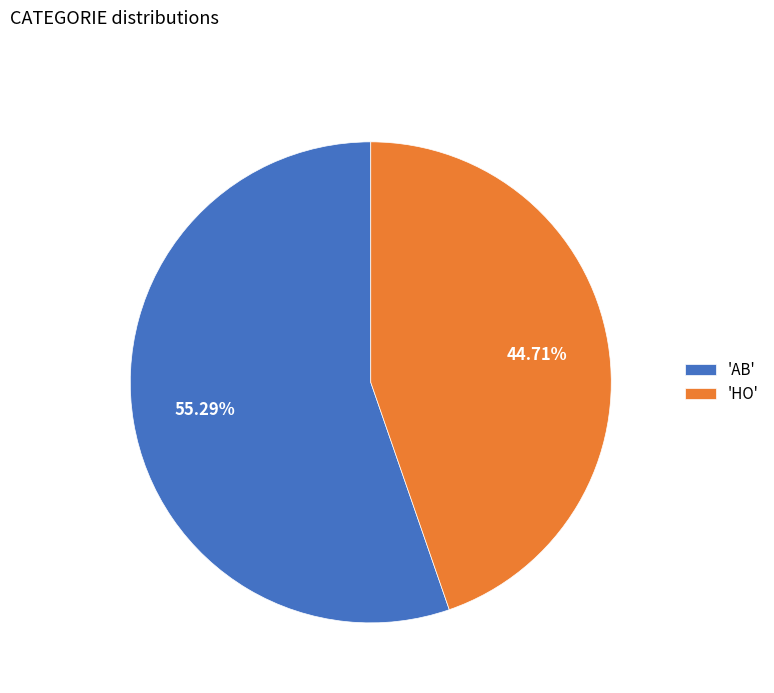

How many slices are in this pie chart?

2